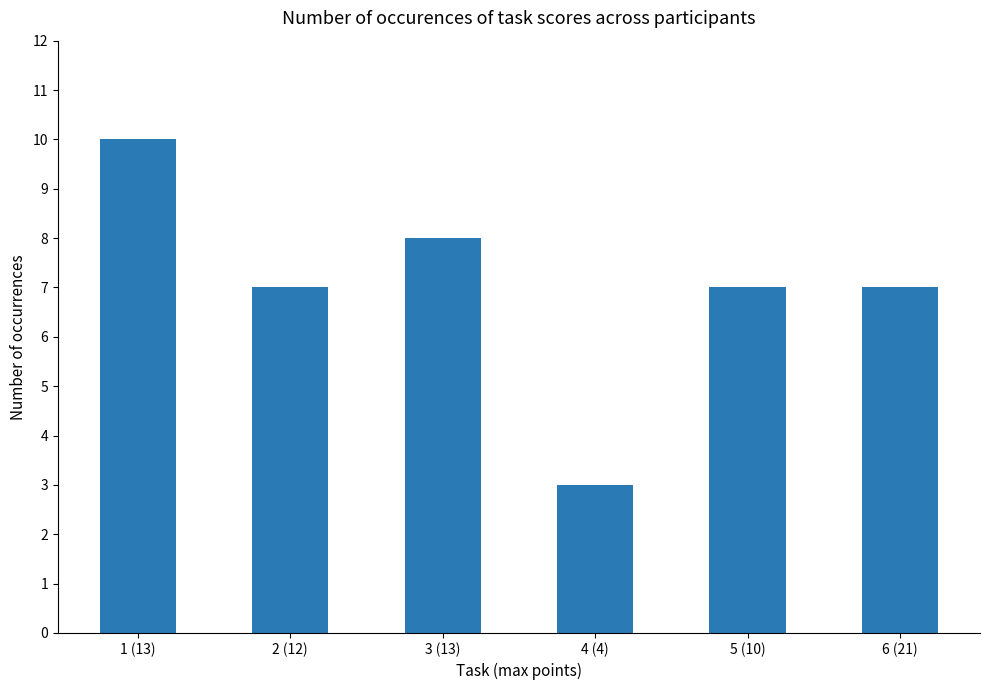

The chart shows a value of 3 at 4 (4). True or false?

True